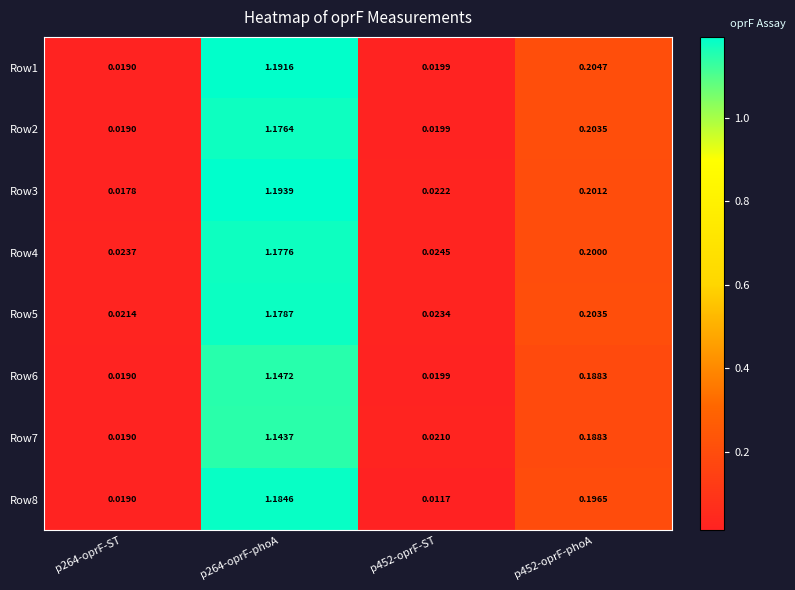

Is the value of Row5 at p452-oprF-phoA greater than the value of Row4 at p452-oprF-phoA?

Yes